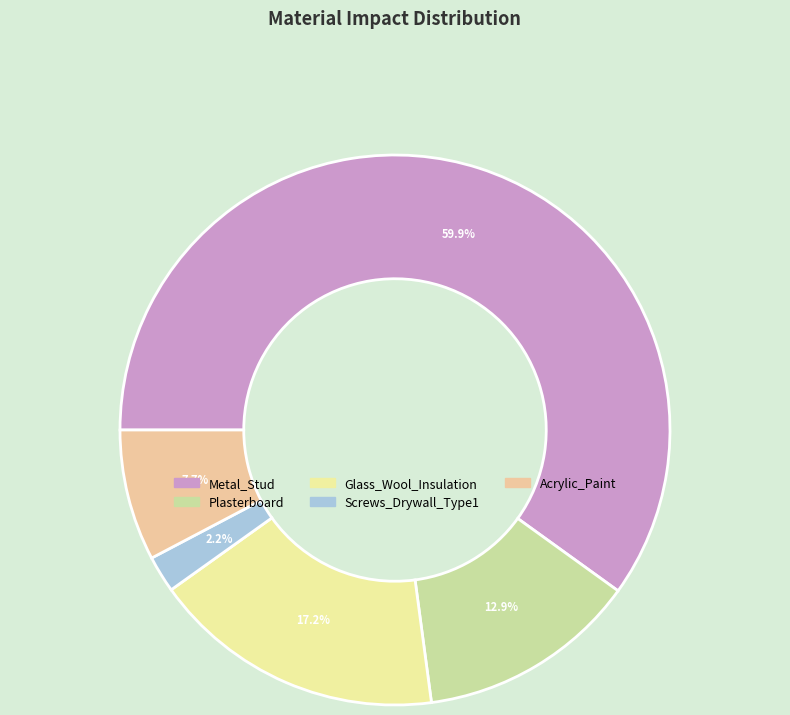

Which slice is the largest?

Metal_Stud